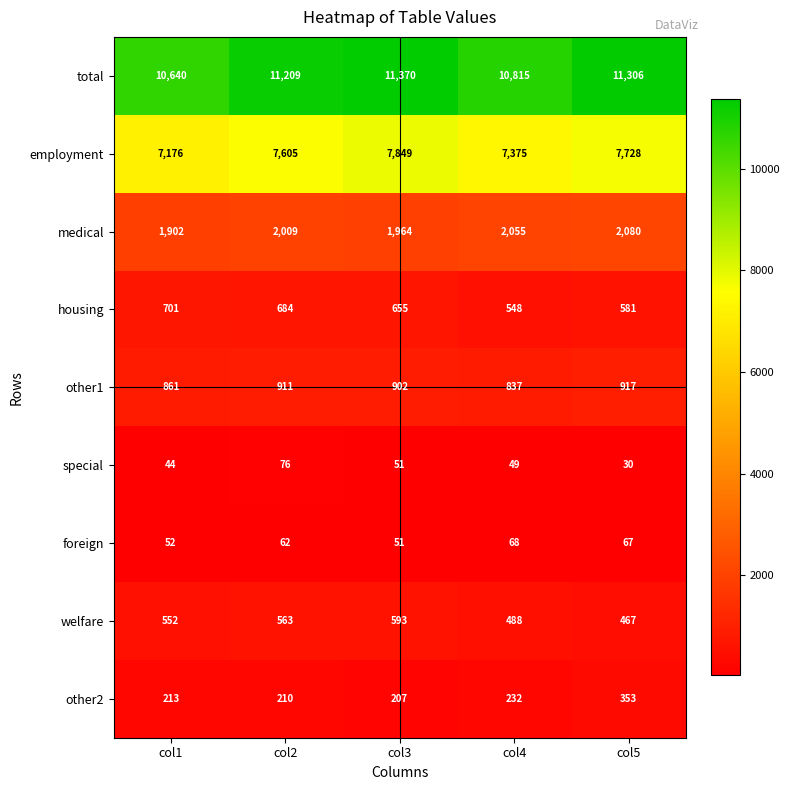

The housing series shows 548 at col4. True or false?

True